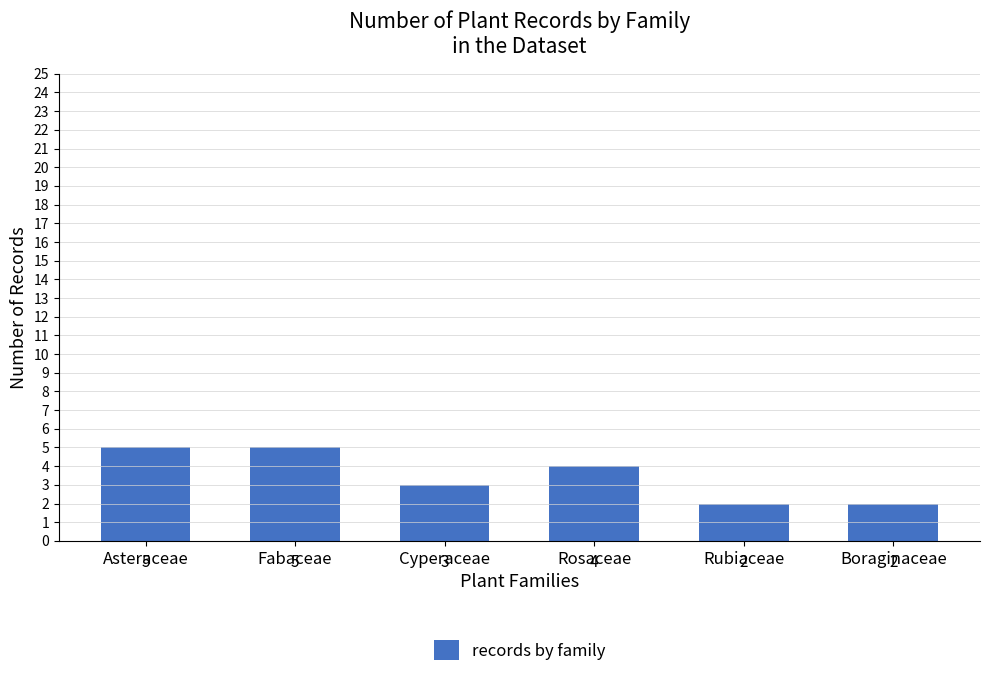

What is the sum of all values?

21